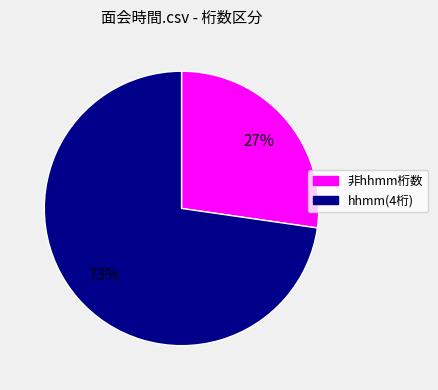

Is there any slice that represents more than half of the pie?

Yes